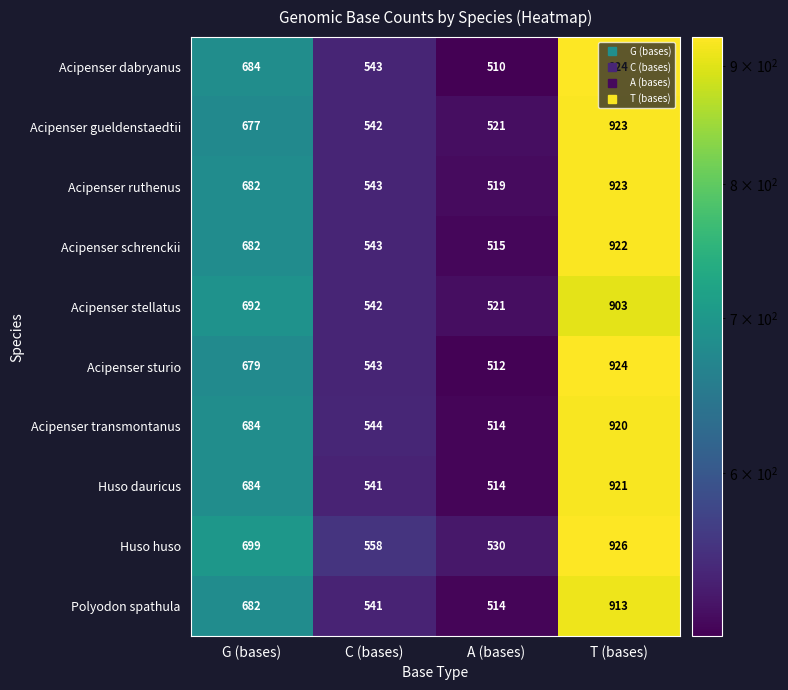

What is the minimum value for Polyodon spathula?

514